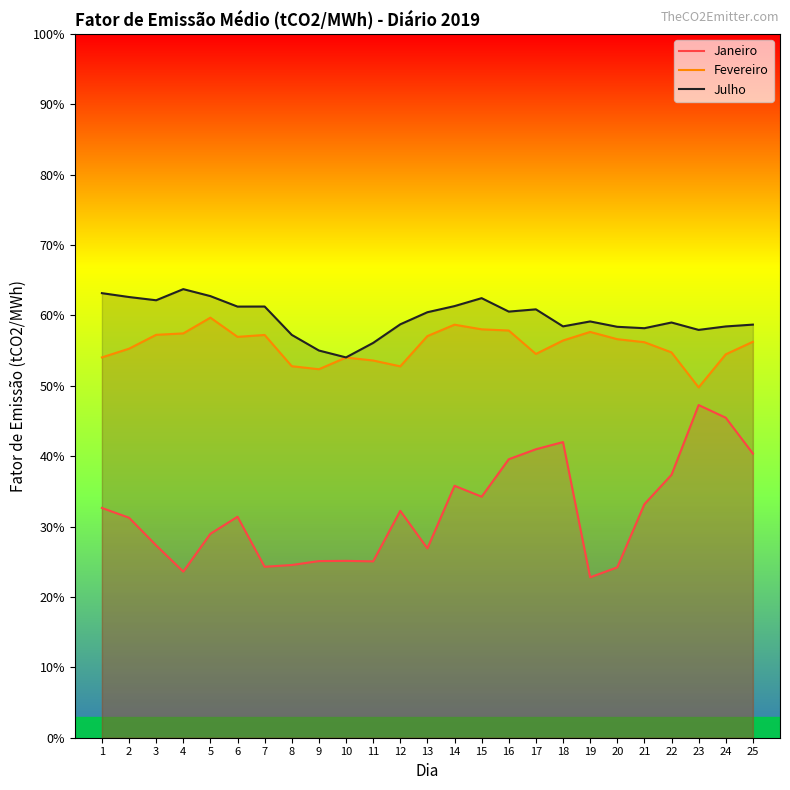

True or false: Julho and Janeiro cross at least once.

False